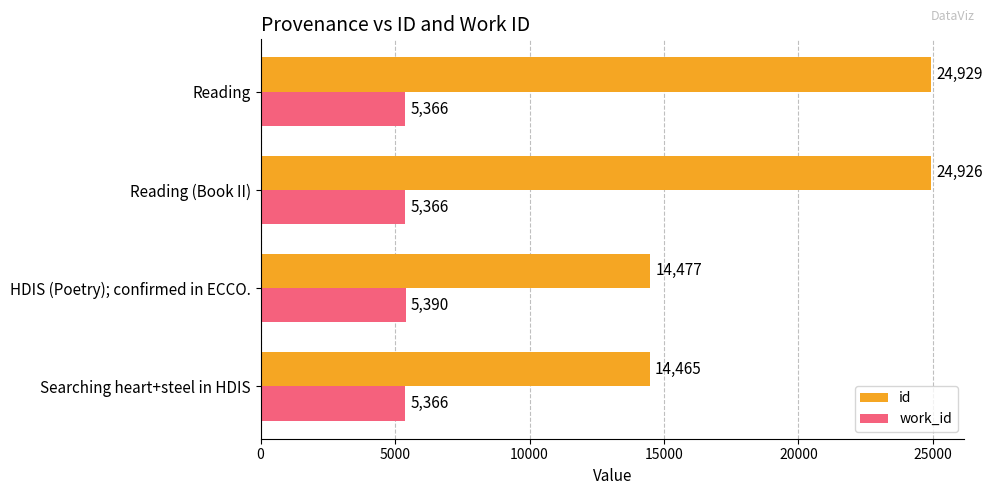

What is the average value of the work_id series?

5372